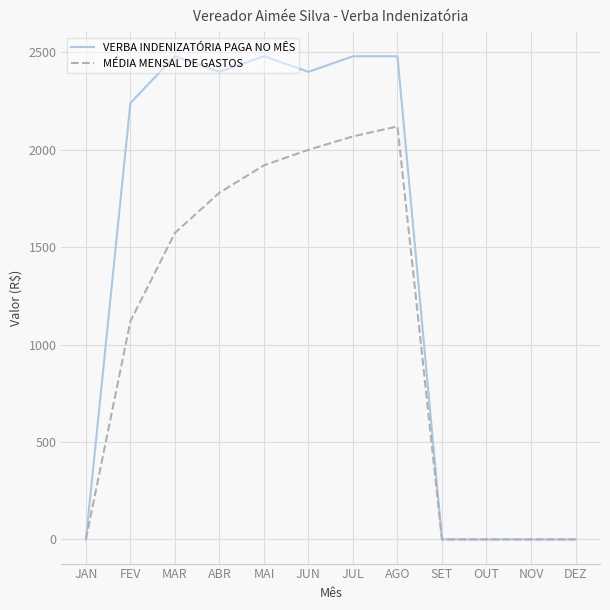

Which series has the largest total across all categories?

VERBA INDENIZATÓRIA PAGA NO MÊS